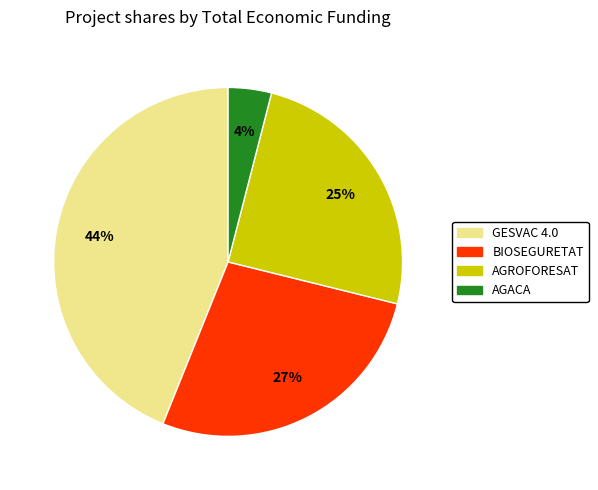

To the nearest percent, what is the difference between the largest and smallest slice percentages?

40%